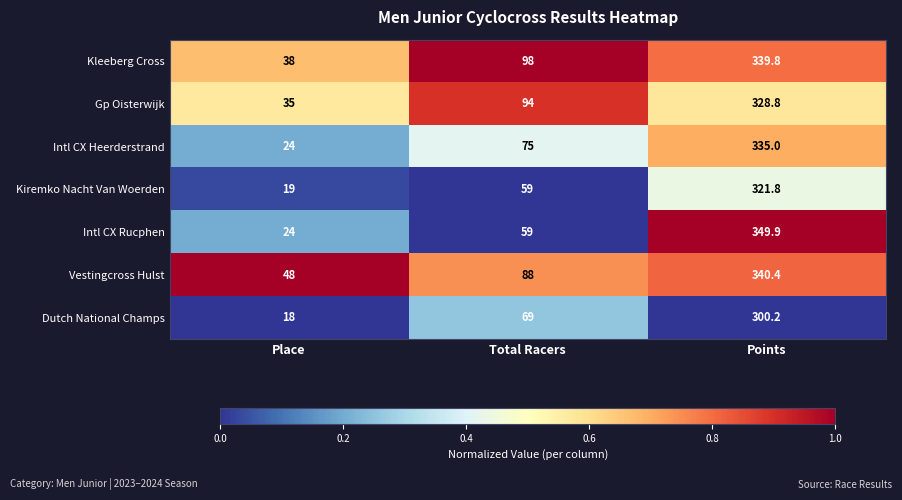

Between Place and Points, which series saw the biggest shift?

Intl CX Rucphen